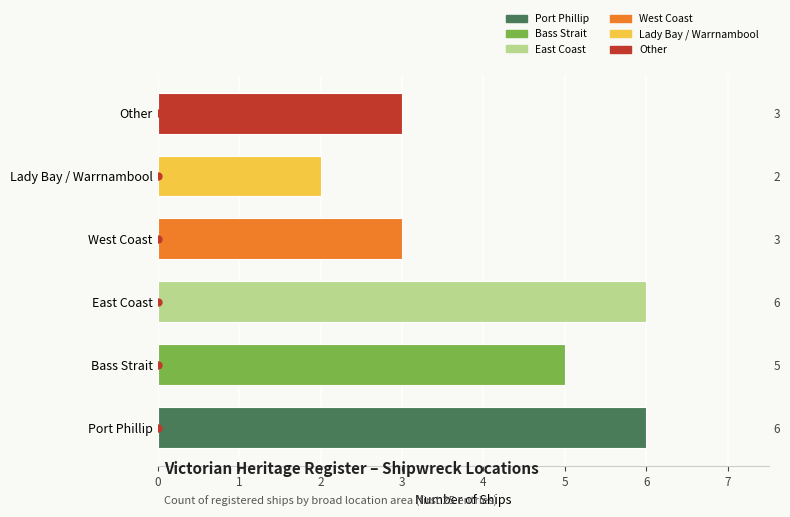

Between East Coast and Bass Strait, which is larger?

East Coast